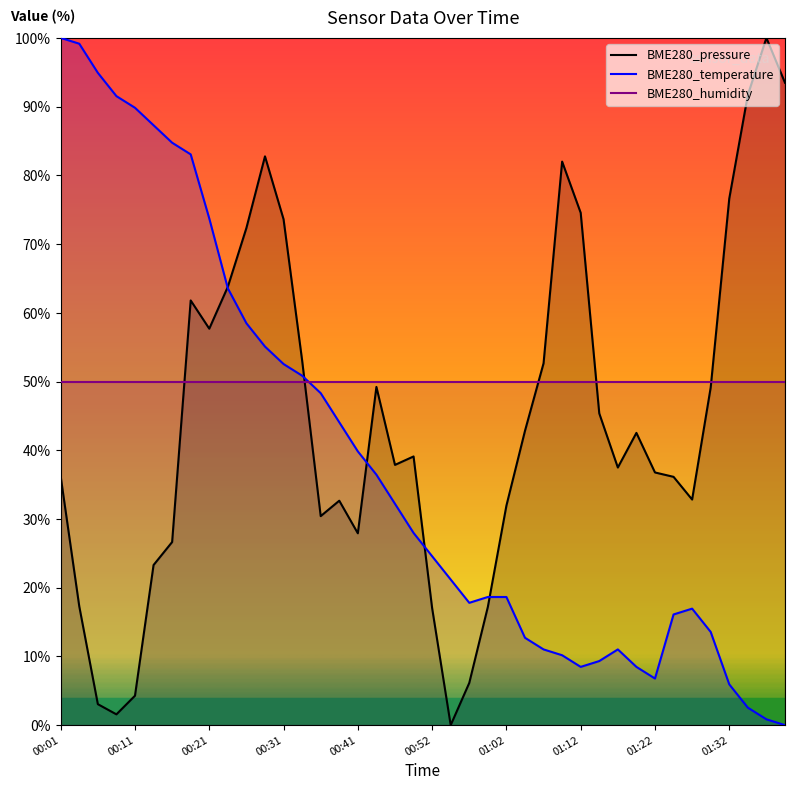

Between which two adjacent categories do BME280_humidity and BME280_temperature first intersect?

13 and 14